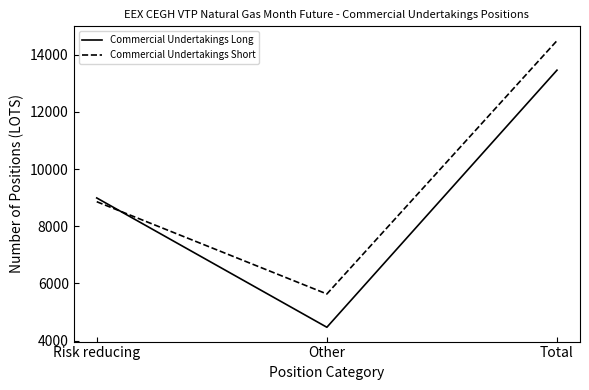

What is the difference between the Commercial Undertakings Short values at Total and Risk reducing?

5632